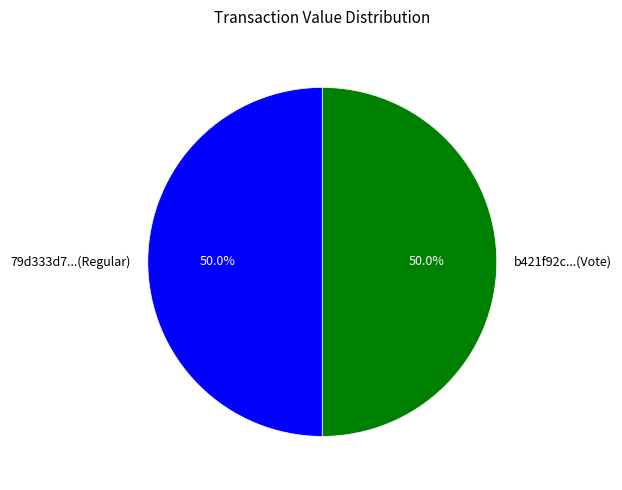

What percentage is NOT represented by 79d333d7...(Regular)?

50.0%